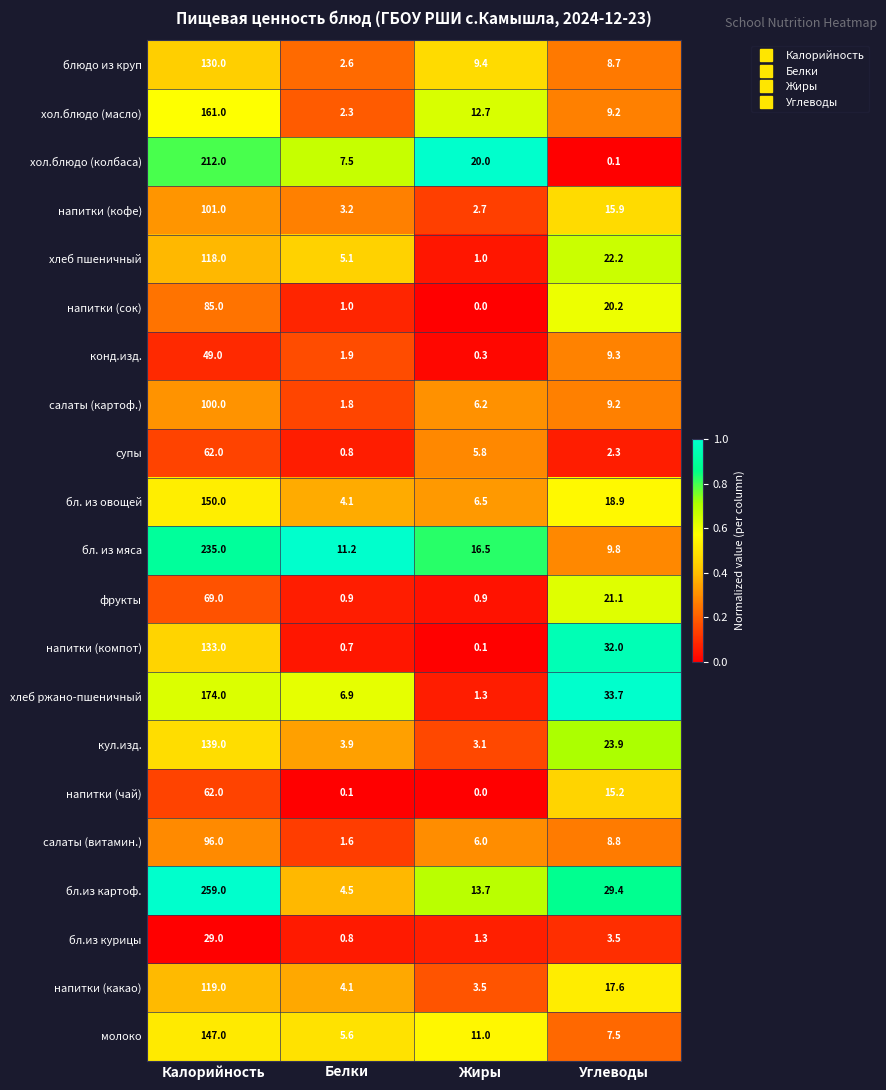

What is the average value of the напитки (чай) series?

19.3